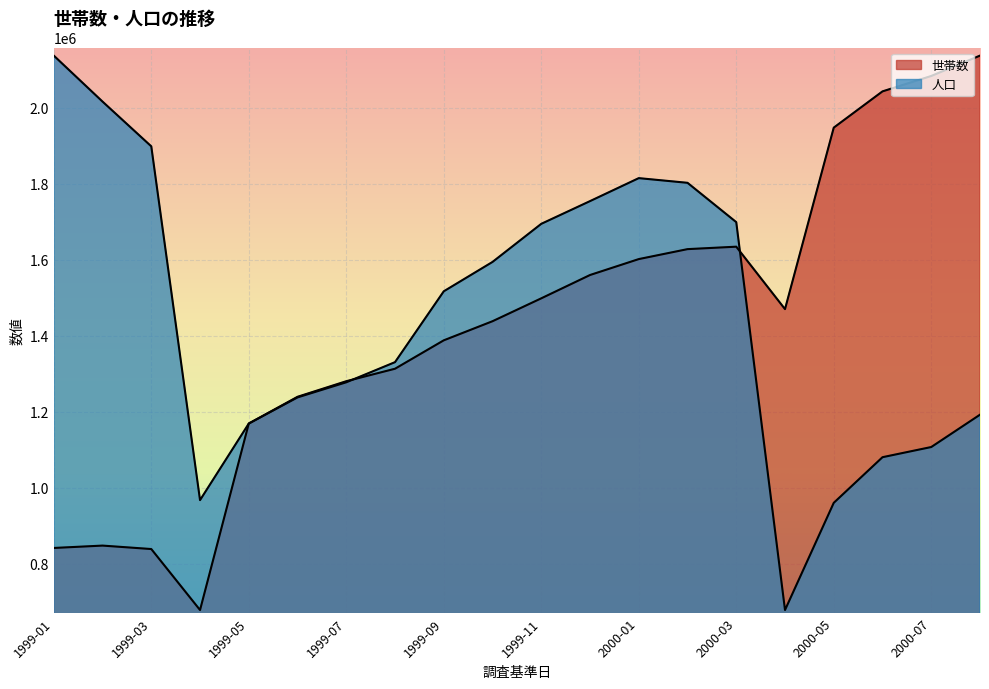

True or false: 人口 and 世帯数 cross at least once.

True